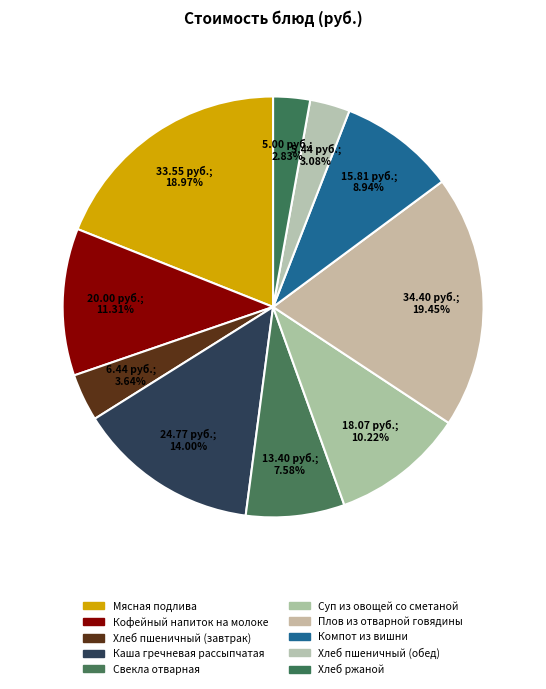

To the nearest percent, what is the difference between the Компот из вишни and Хлеб пшеничный (обед) slice percentages?

6%